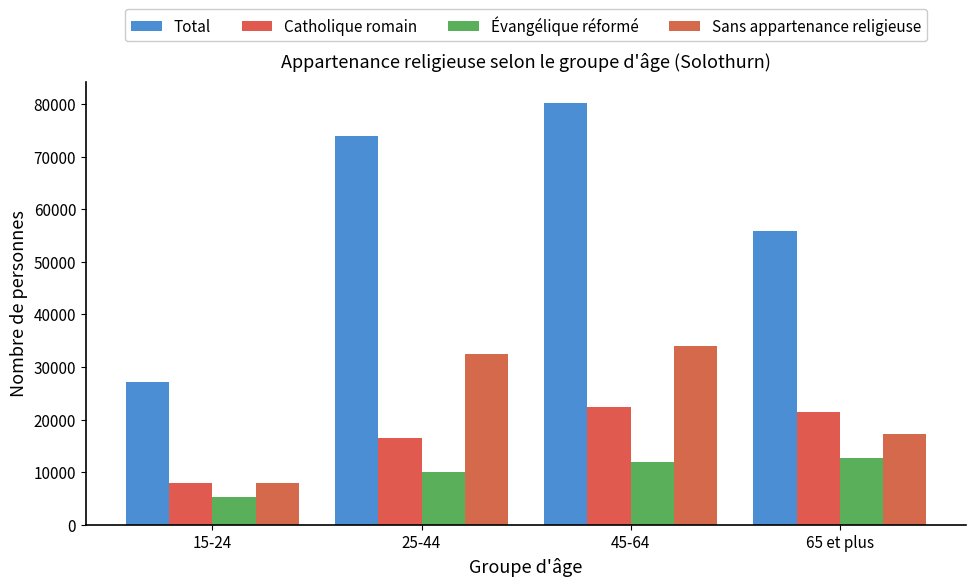

What are all the series names shown in the legend?

Total, Catholique romain, Évangélique réformé, Sans appartenance religieuse